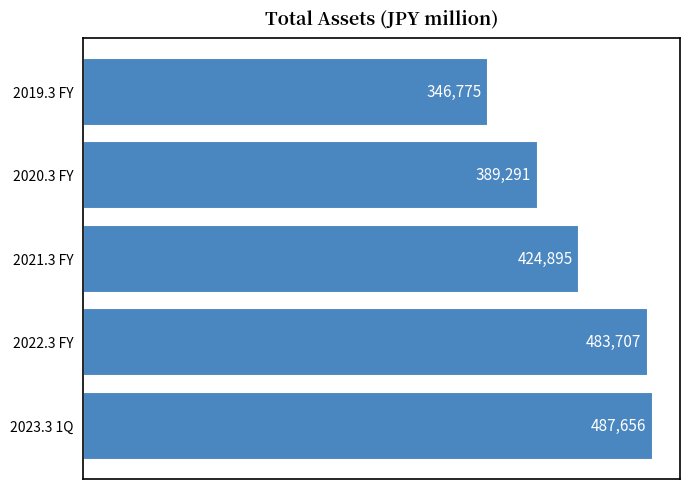

What is the difference between the second highest and minimum values?

136932